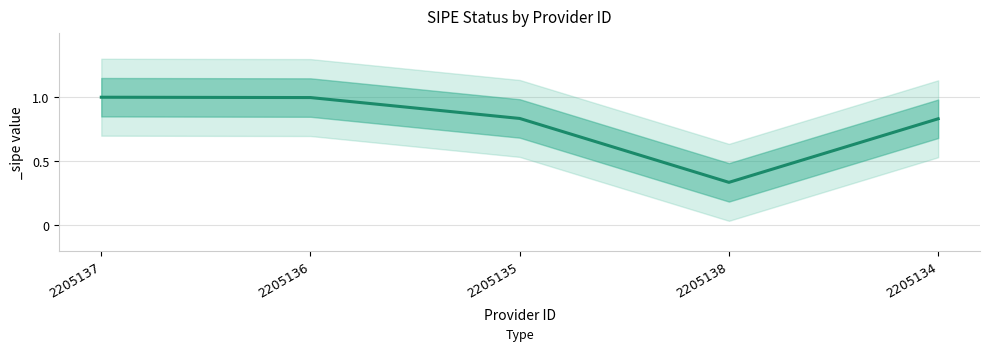

True or false: there are more than 0 points higher than both neighbors.

False